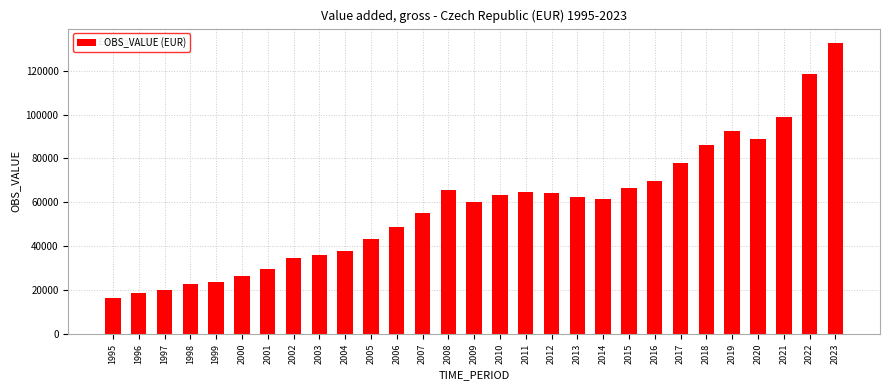

Reading right to left, list all the values displayed in this chart.

2023=132503.0	2022=118401.2	2021=98829.4	2020=89008.7	2019=92630.9	2018=86291.7	2017=77725.9	2016=69954.2	2015=66414.3	2014=61442.0	2013=62616.4	2012=64160.9	2011=64966.9	2010=63531.4	2009=60057.3	2008=65733.3	2007=55079.0	2006=48920.0	2005=43221.4	2004=37781.9	2003=35964.9	2002=34912.3	2001=29851.7	2000=26583.2	1999=23766.7	1998=22759.1	1997=20175.1	1996=18800.8	1995=16562.9